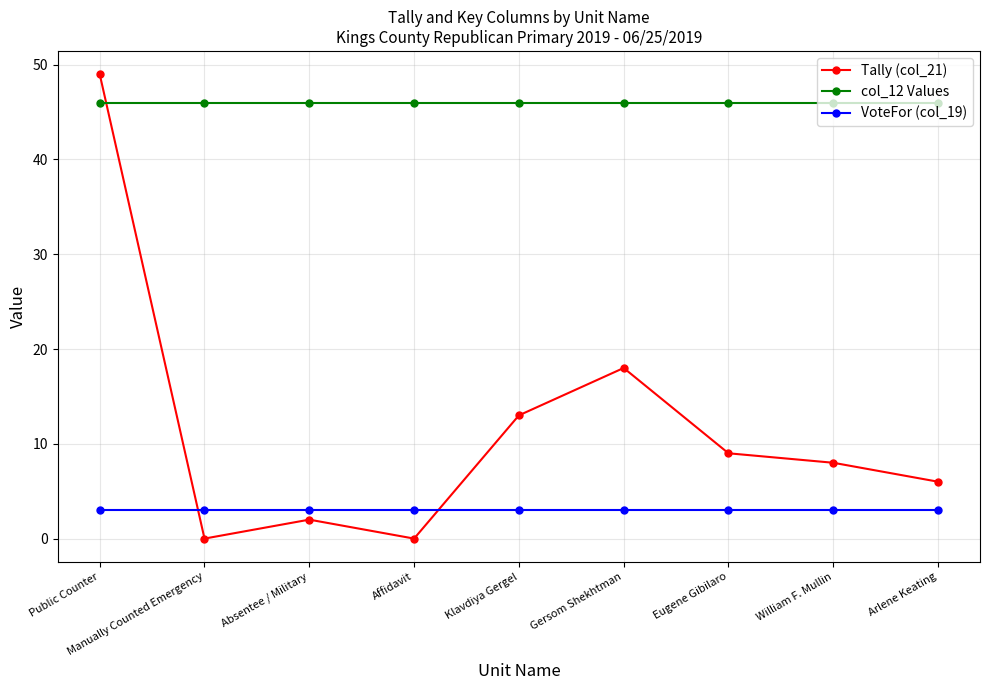

At how many categories does at least one series exceed 17?

9